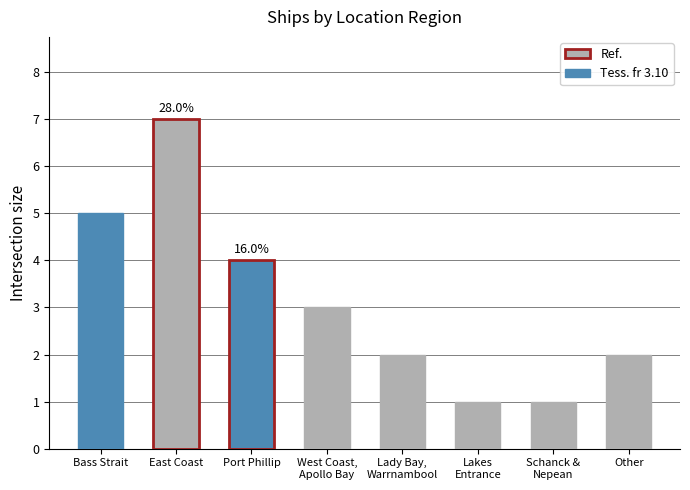

What is the change in value from Bass Strait to Port Phillip?

-1